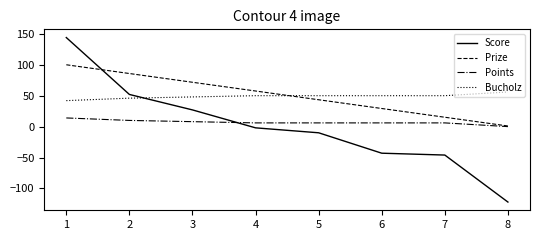

What is the sum of all Bucholz values?

392.0